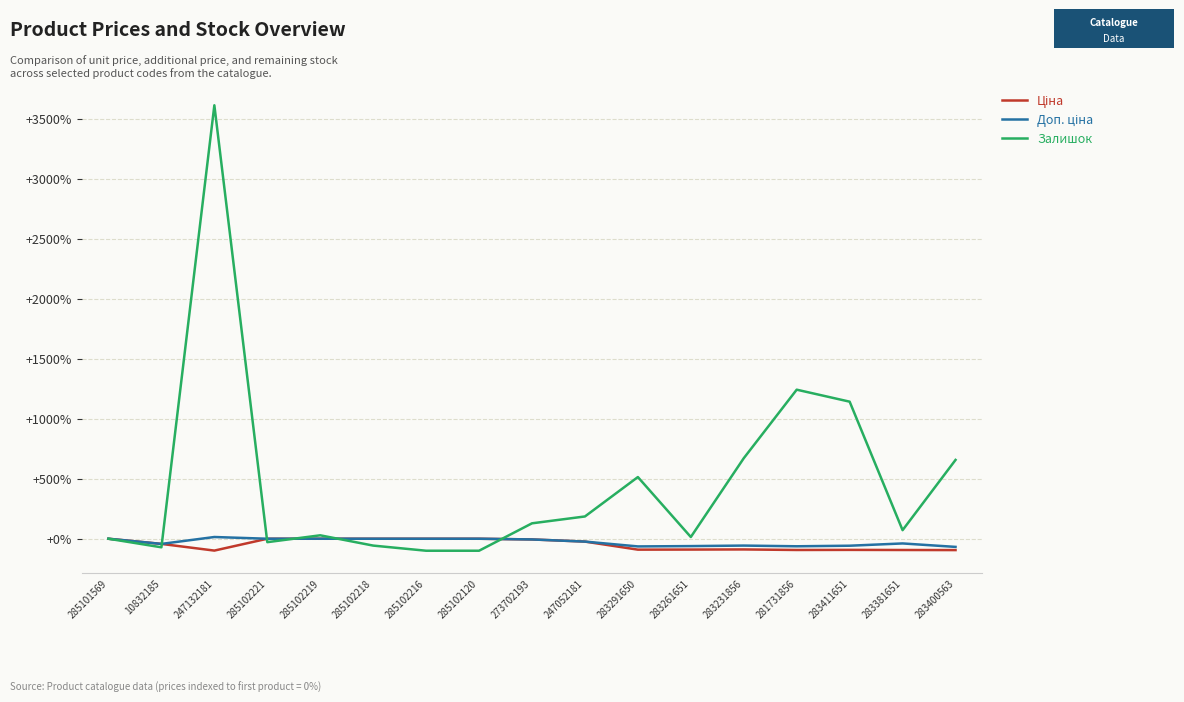

Does the chart display data point markers on the line(s)?

No